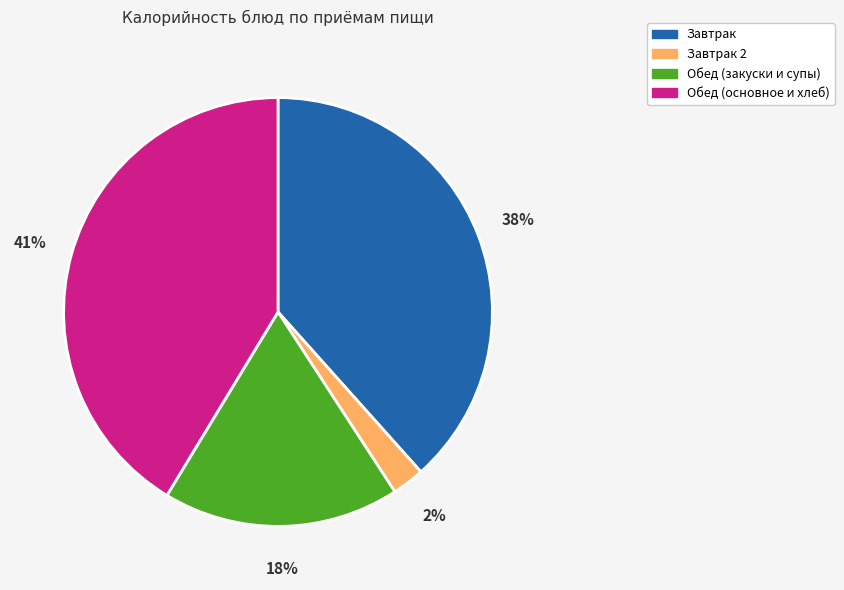

Rank the categories by value from highest to lowest.

Обед (основное и хлеб), Завтрак, Обед (закуски и супы), Завтрак 2